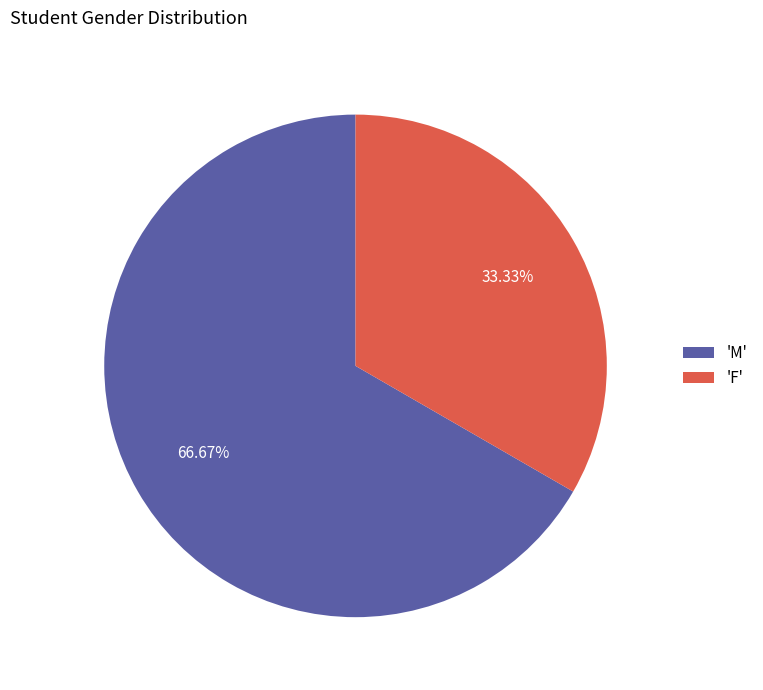

How many segments does this pie chart have?

2